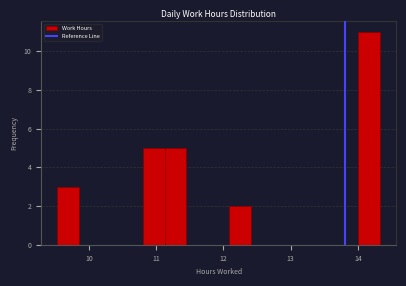

Read against the x-axis, roughly where is the centre of the tallest bar?

14.2